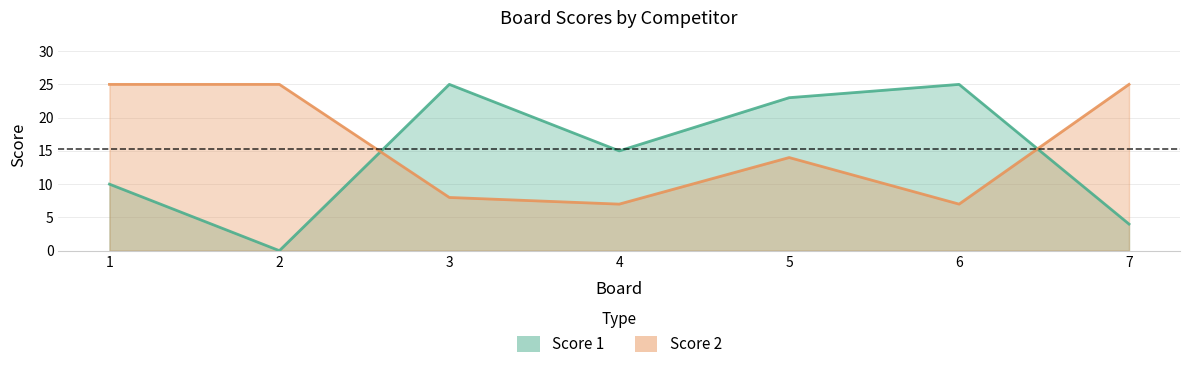

Is it true that Score 1 equals 10 at 1?

True